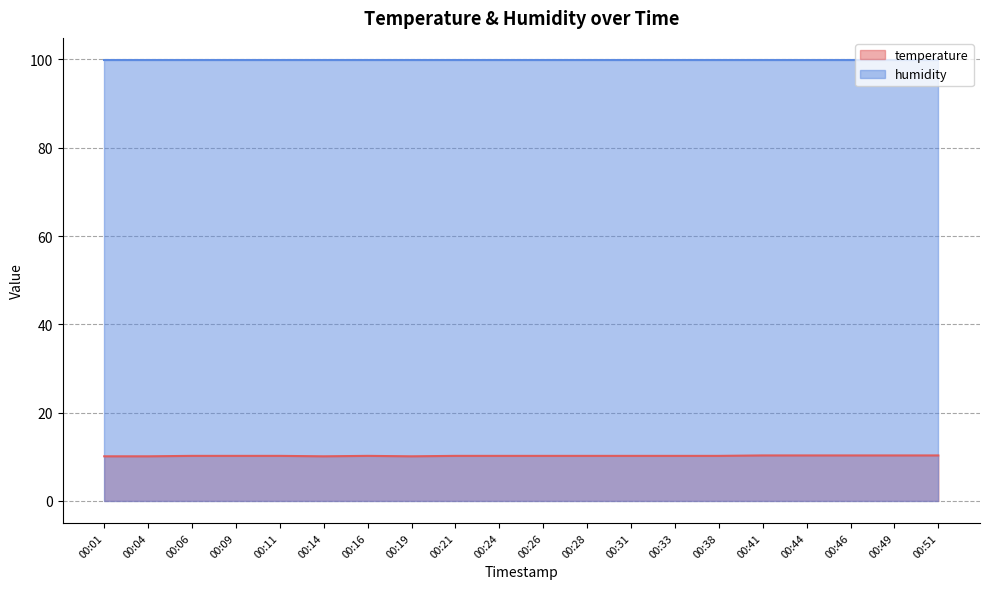

Does the chart have visible grid lines?

Yes